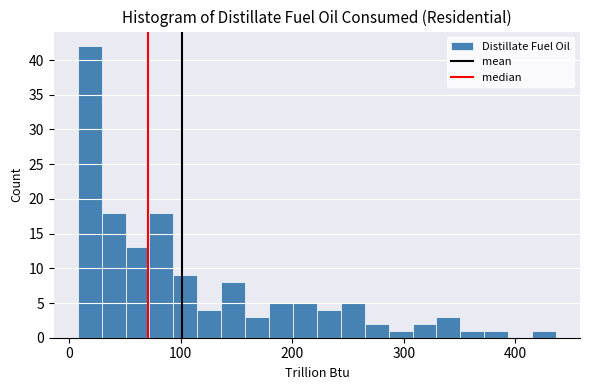

Around what value on the x-axis is the tallest bar? Give the approximate position of its centre, as read against the axis.

20